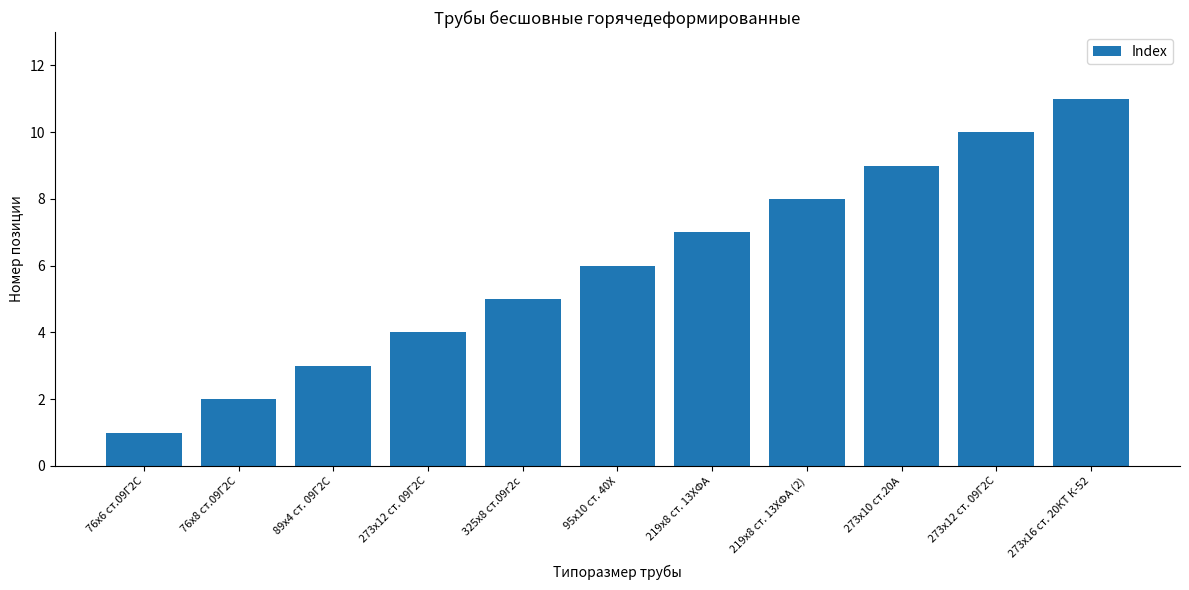

How many values are below 6?

5